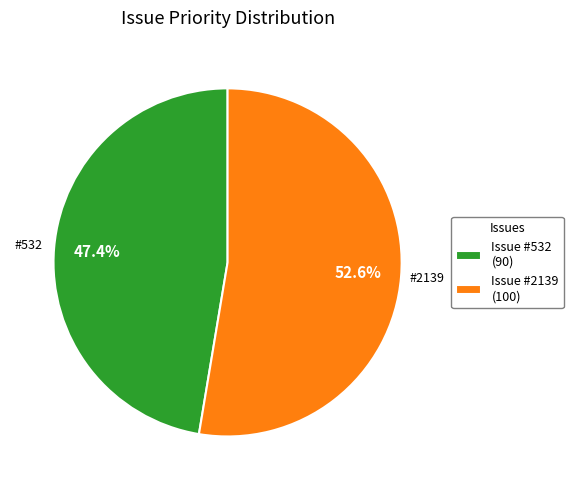

Rank the categories by value from lowest to highest.

Issue #532 (90), Issue #2139 (100)